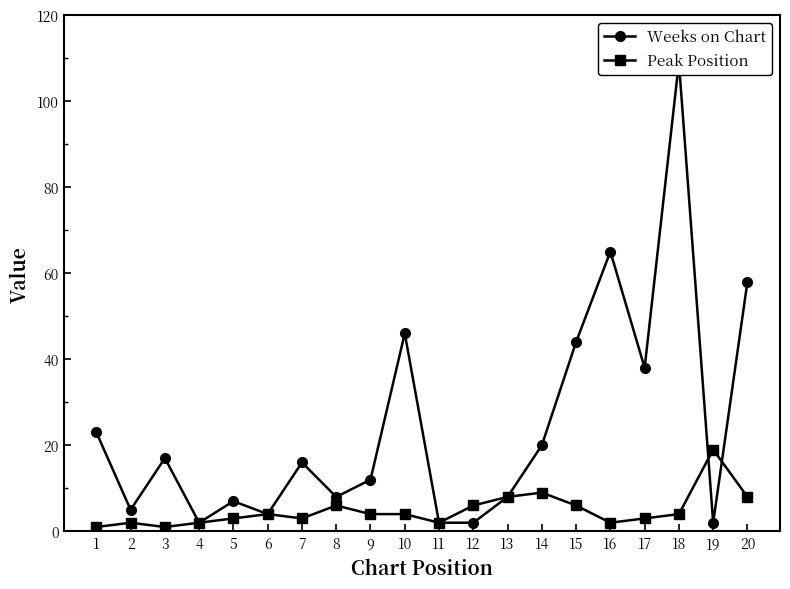

What is the spread (max minus min) of values at 5?

4